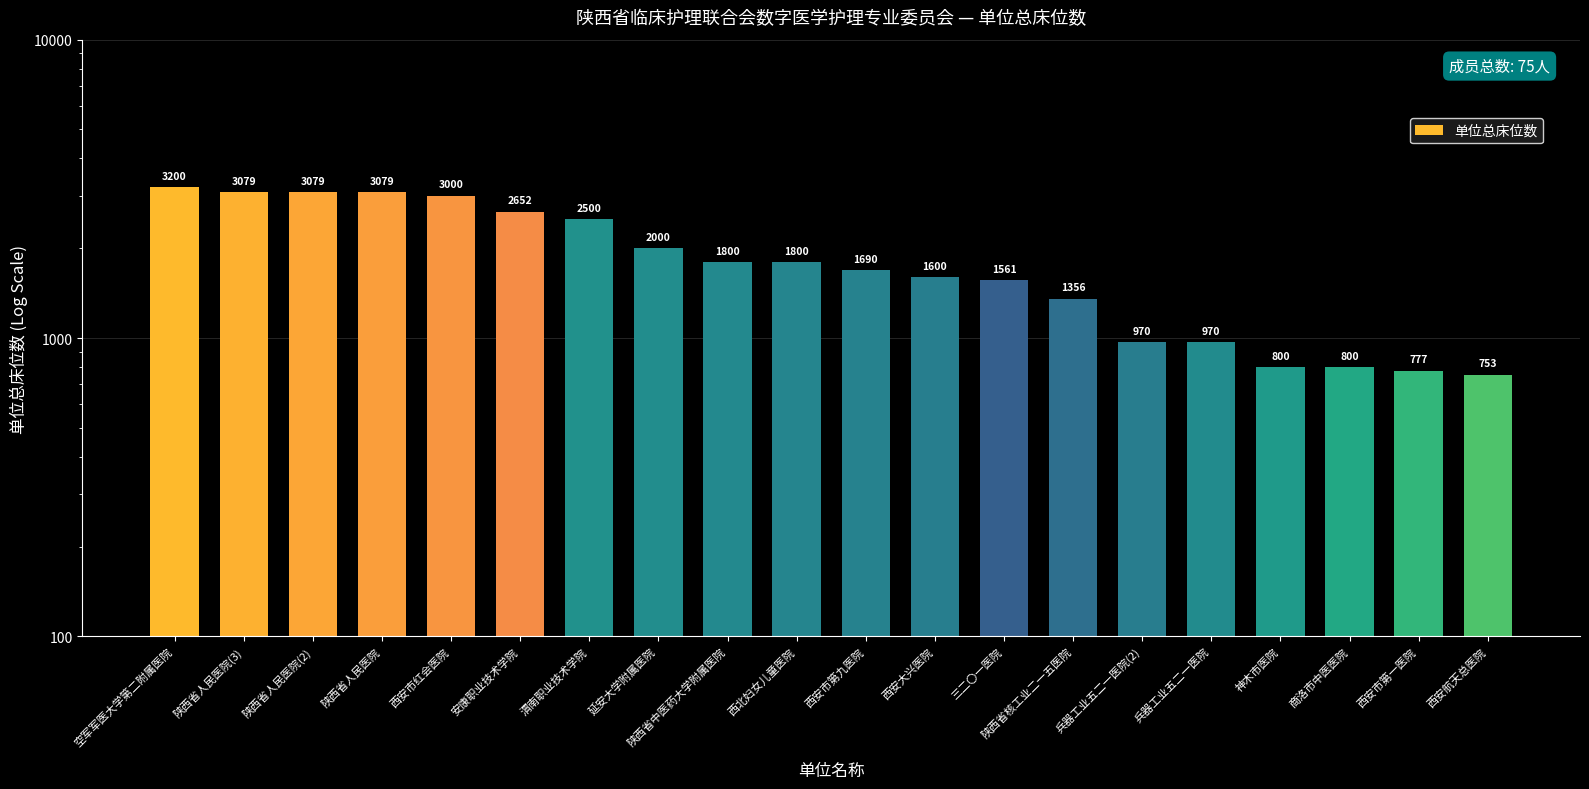

Is it true that the value at 西安市第一医院 is 287?

False